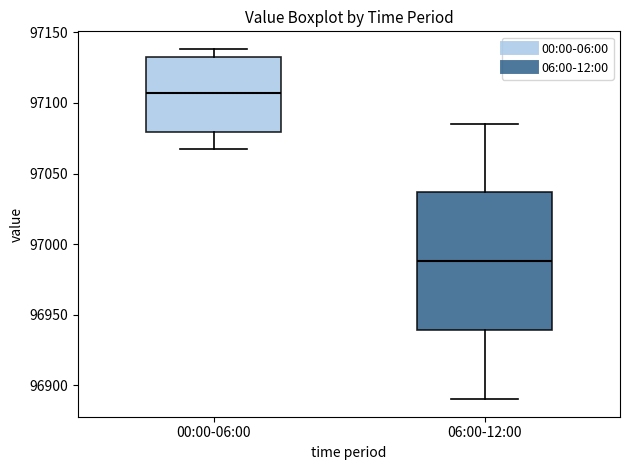

Where is the lower edge of the box for 06:00-12:00 on the y-axis? The values are not printed on the chart, so give them approximately, as read against the axis.

96940